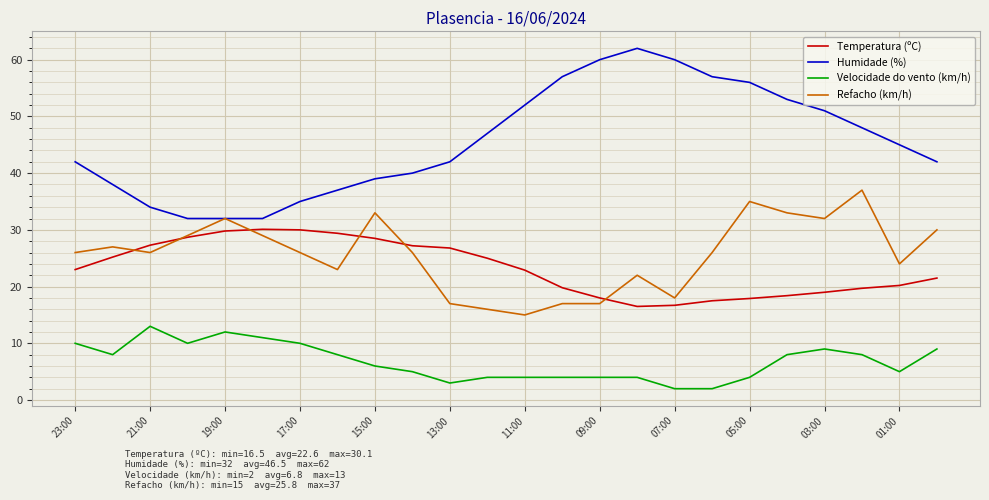

True or false: Temperatura (ºC) has more than 0 points higher than both neighbors.

True